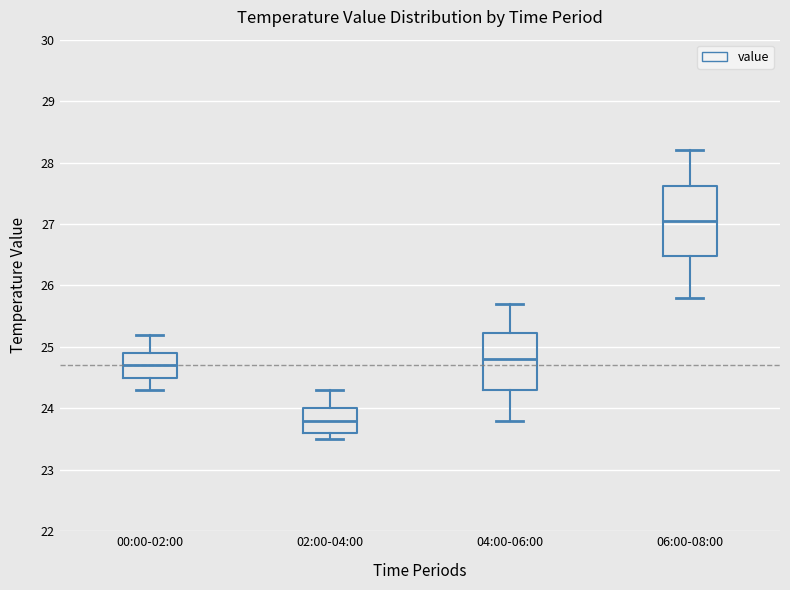

Reading left to right, read every box against the y-axis: the position of its median line, the range the box covers, and the ends of its whiskers. The values are not printed on the chart, so give them approximately, as read against the axis.

00:00-02:00: median 24.7, box 24.5 to 24.9, whiskers 24.3 to 25.2
02:00-04:00: median 23.8, box 23.6 to 24.0, whiskers 23.5 to 24.3
04:00-06:00: median 24.8, box 24.3 to 25.2, whiskers 23.8 to 25.7
06:00-08:00: median 27.1, box 26.5 to 27.6, whiskers 25.8 to 28.2